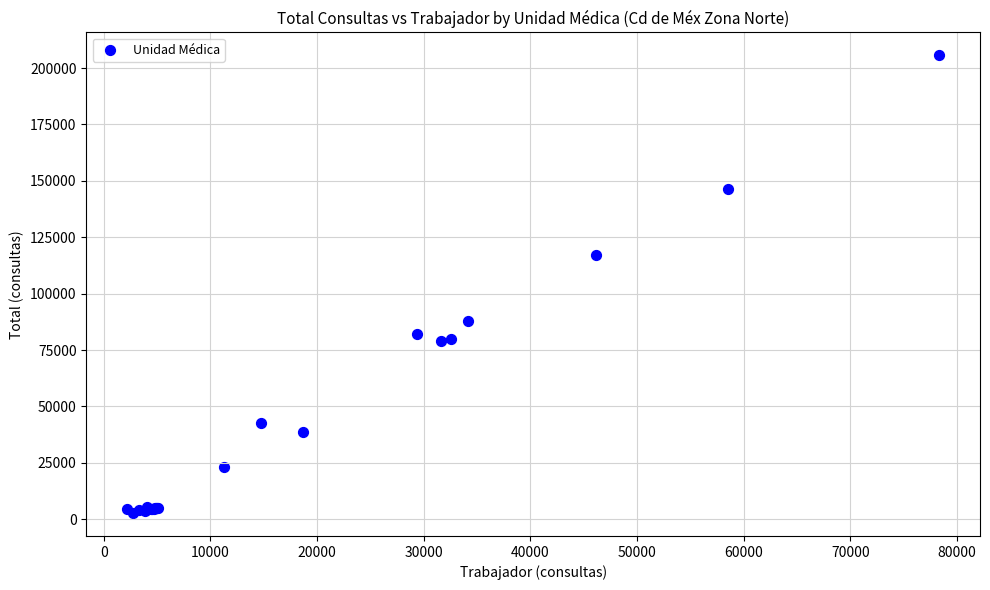

What Y value in the scatter plot is closest to 104192?

117298